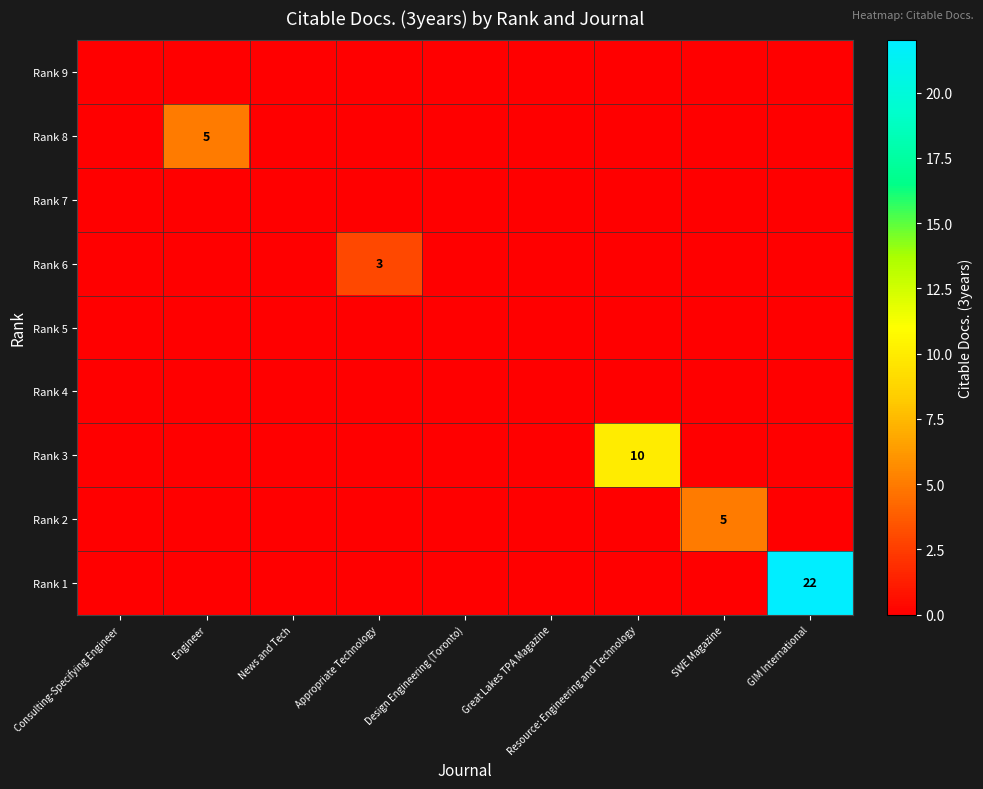

True or false: Rank 1 has a value of 22 at GIM International.

True